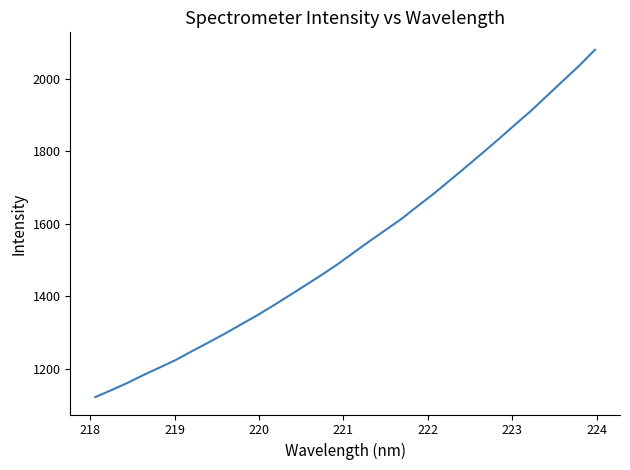

What is the greatest value displayed?

2079.8